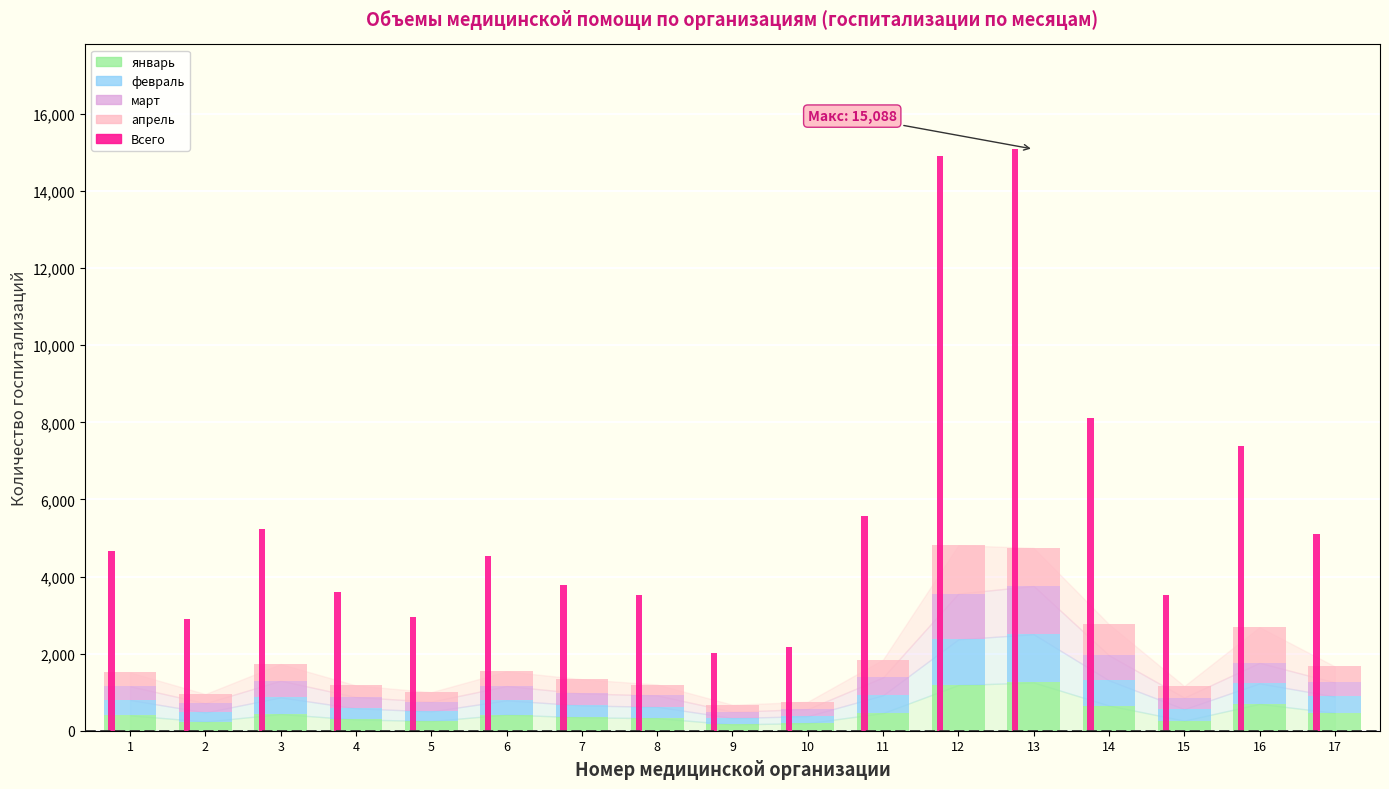

At how many categories does at least one series exceed 12762?

2